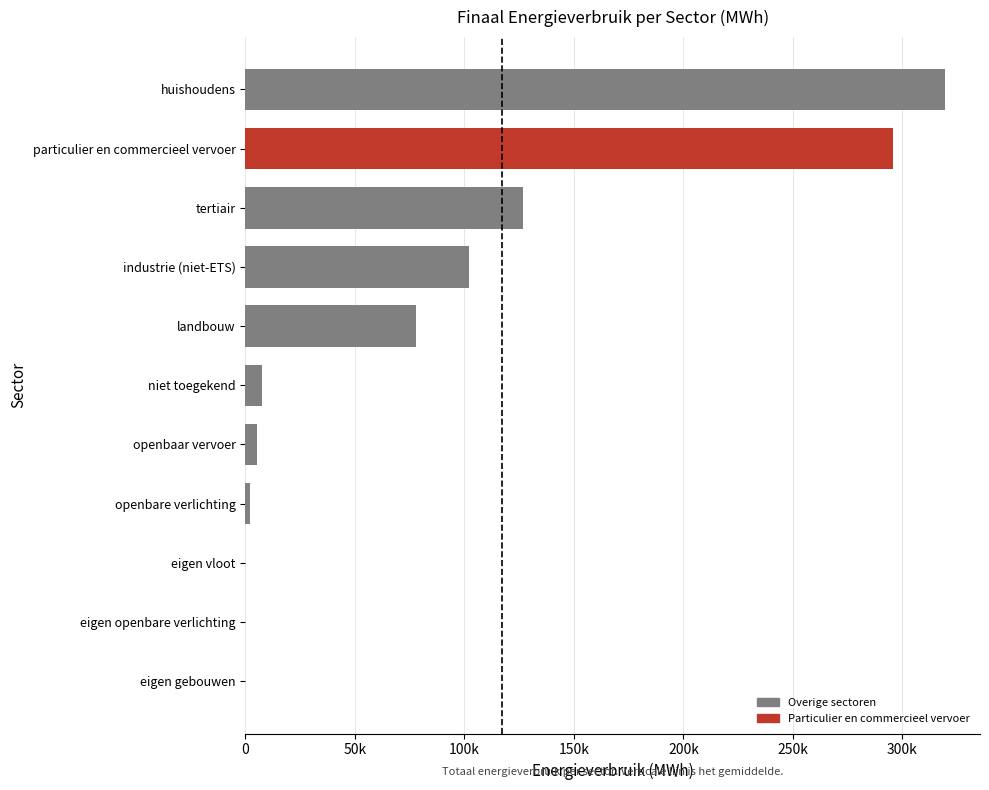

Are the bars horizontal?

Yes